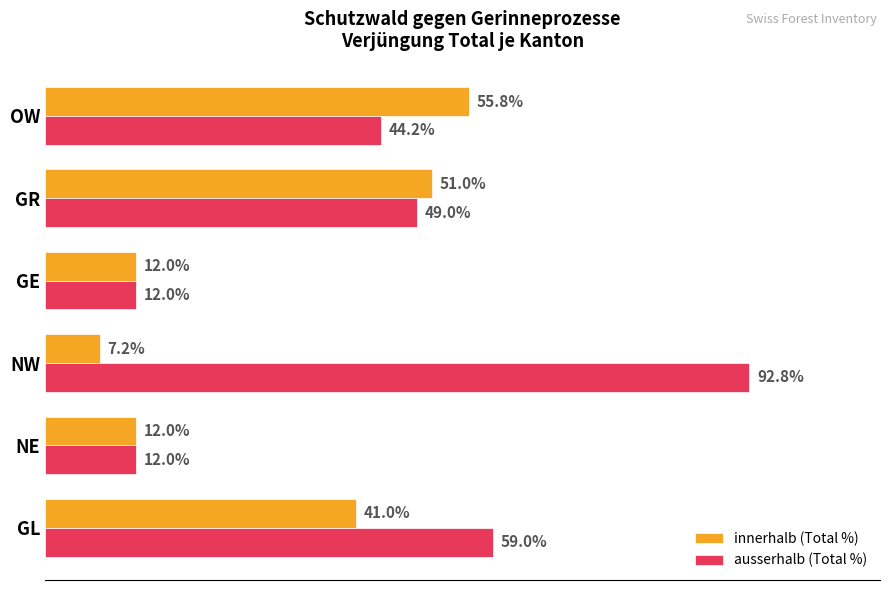

List the series in order of their overall mean, highest first.

ausserhalb (Total %), innerhalb (Total %)